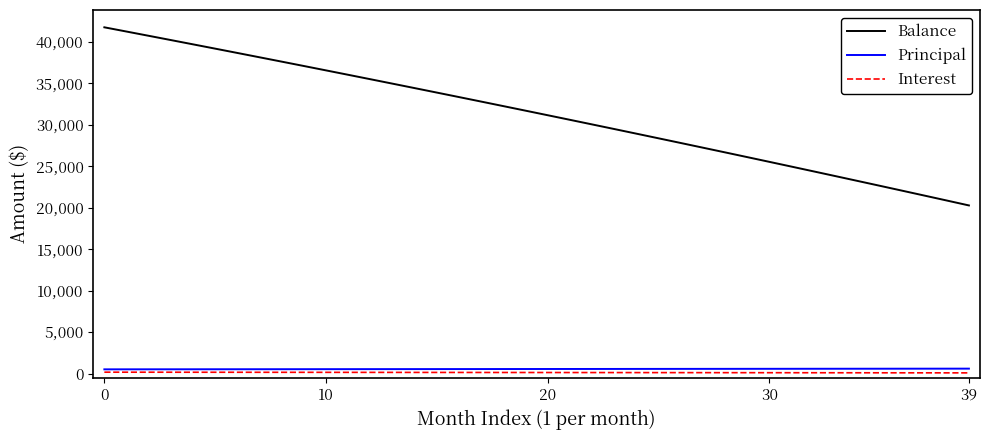

Which series has the largest range (max minus min)?

Balance